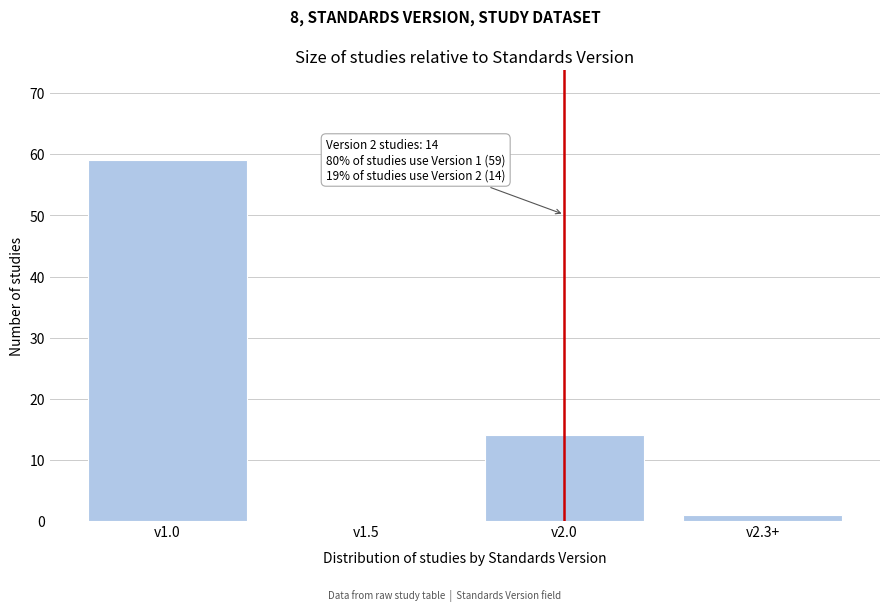

Reading left to right, transcribe all the data shown in this chart.

v1.0=59	v1.5=0	v2.0=14	v2.3+=1